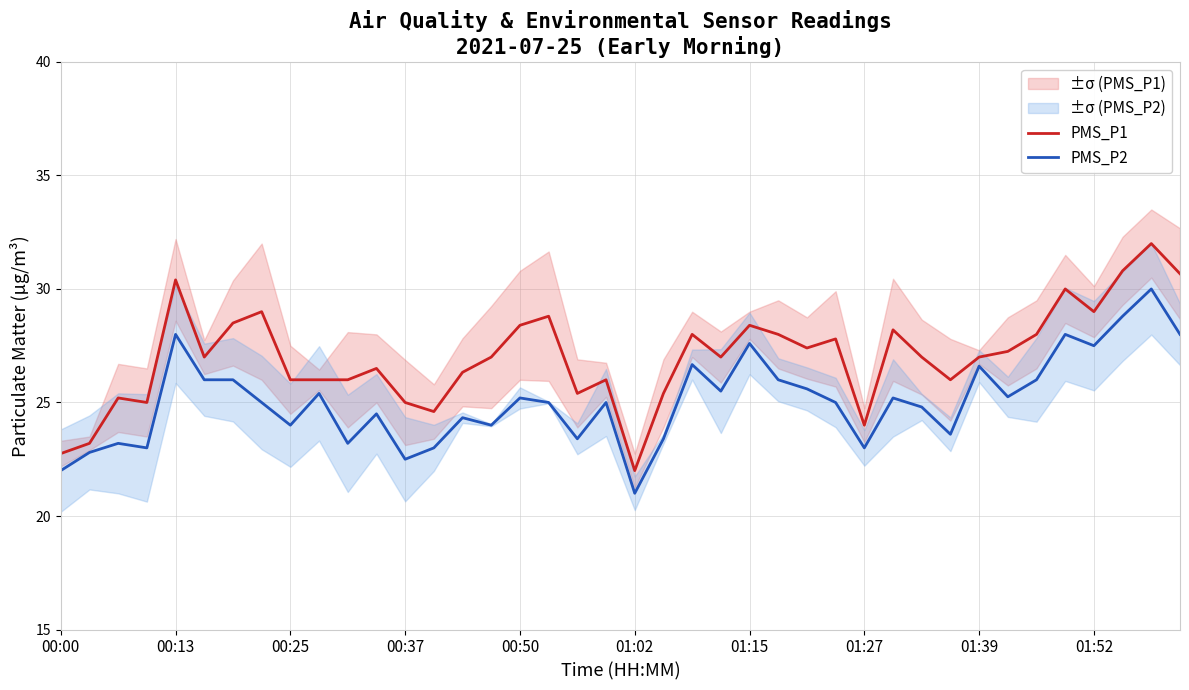

The value of PMS_P1 at 01:39 is 6.2. True or false?

False